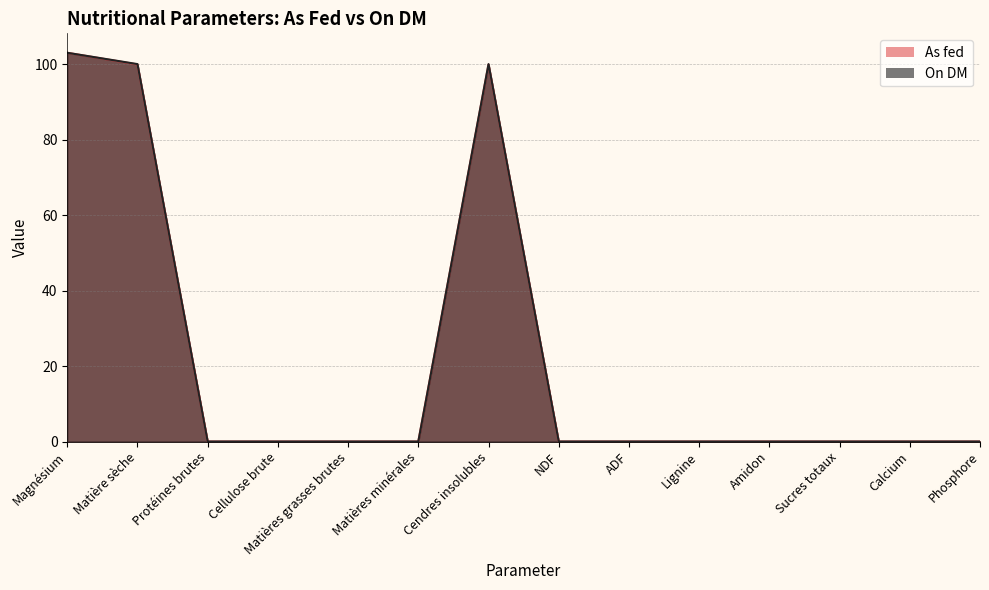

How many categories are shown in the chart?

14